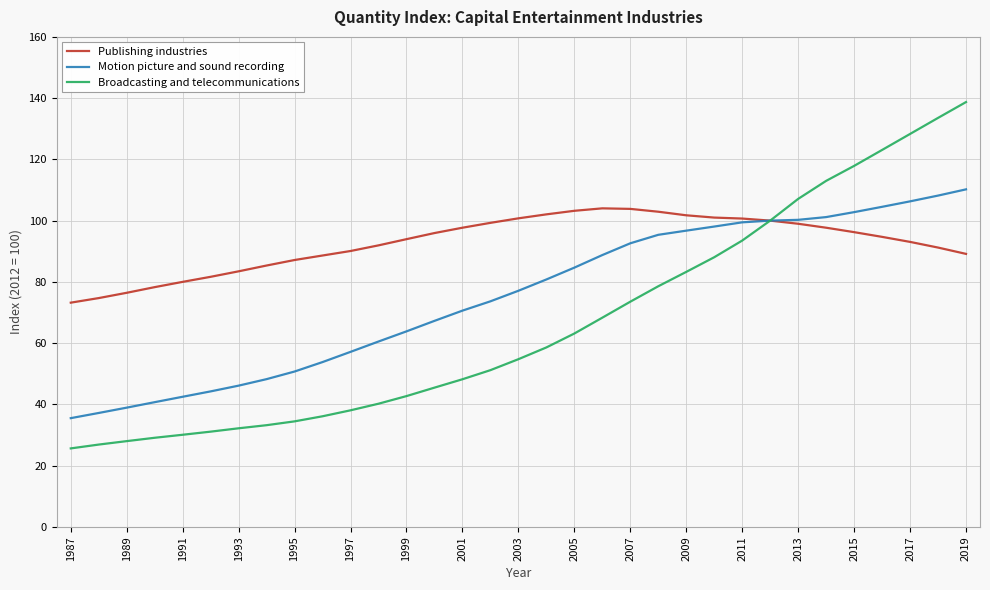

What is the greatest value displayed?

138.7